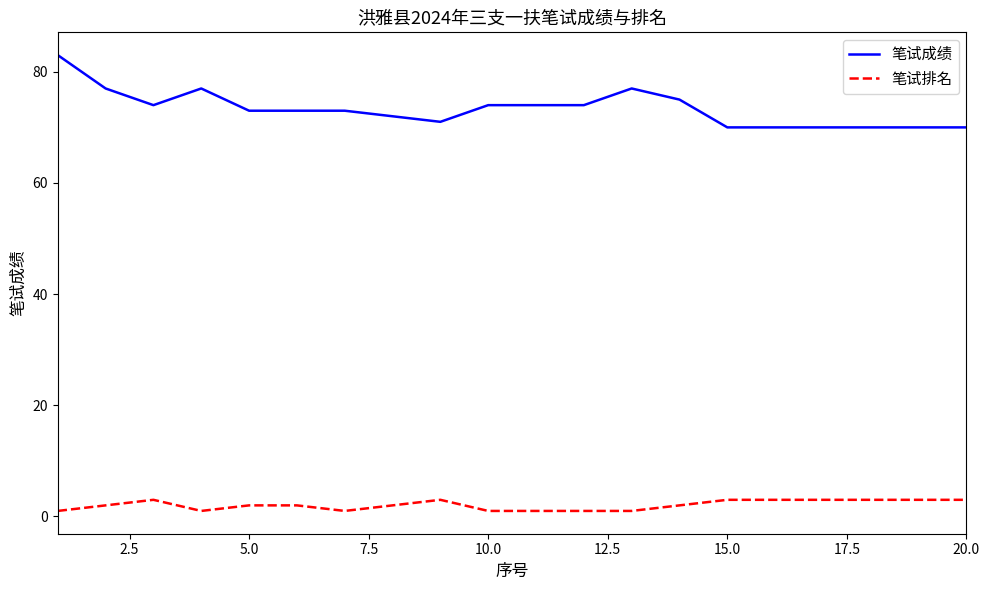

Rank the series by their average value, from highest to lowest.

笔试成绩, 笔试排名